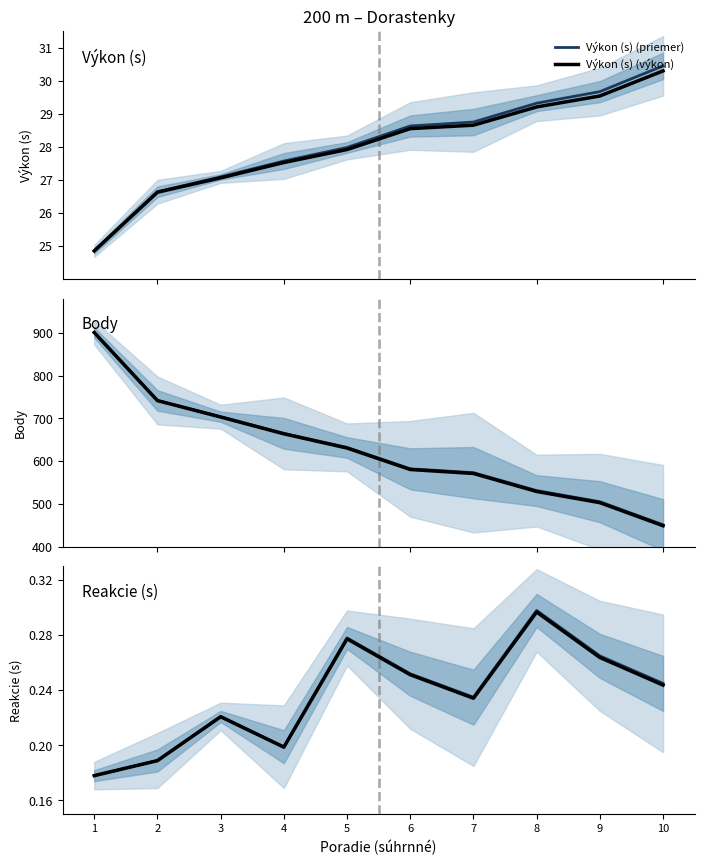

Reading left to right, what are all the values shown in this chart?

Výkon (s) (priemer): 24.9	26.6	27.1	27.6	28.0	28.6	28.8	29.3	29.7	30.4
Výkon (s) (výkon): 24.9	26.6	27.1	27.5	27.9	28.6	28.7	29.2	29.5	30.3
Body (priemer): 901.0	742.0	704.0	665.0	632.0	582.0	573.0	531.0	505.0	451.0
Body (výkon): 901.0	741.6	703.2	663.9	630.6	580.4	571.1	528.9	502.8	448.7
Reakcie (s) (priemer): 0.2	0.2	0.2	0.2	0.3	0.3	0.2	0.3	0.3	0.2
Reakcie (s) (výkon): 0.2	0.2	0.2	0.2	0.3	0.3	0.2	0.3	0.3	0.2